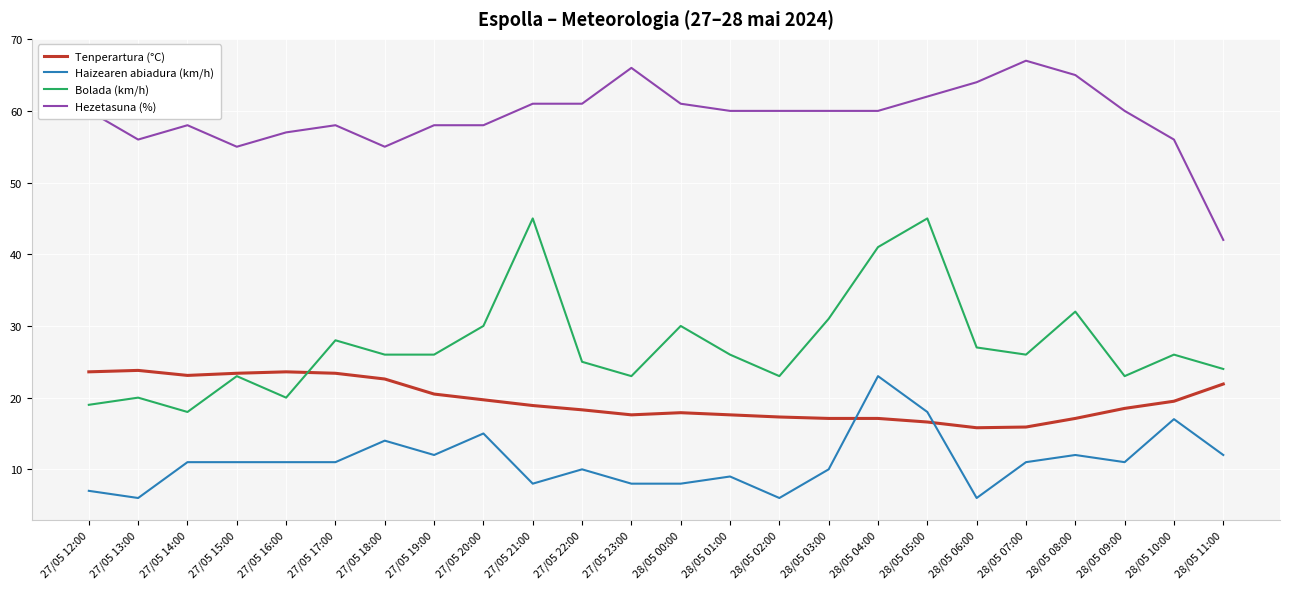

The value of Haizearen abiadura (km/h) at 27/05 14:00 is 11.0. True or false?

True